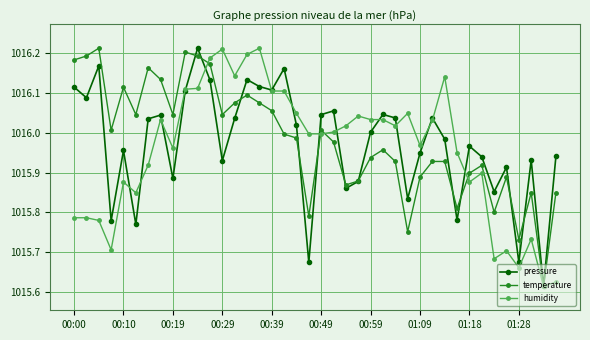

After their last crossing, which series has the higher values: temperature or pressure?

pressure